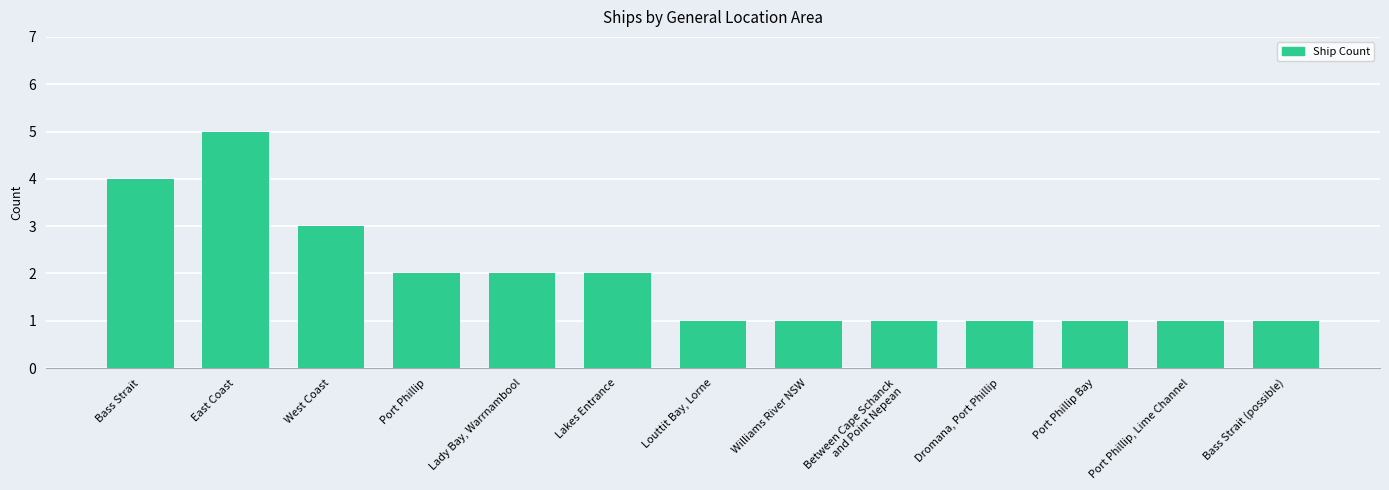

Approximately how many times larger is the value at West Coast compared to Williams River NSW?

3.0